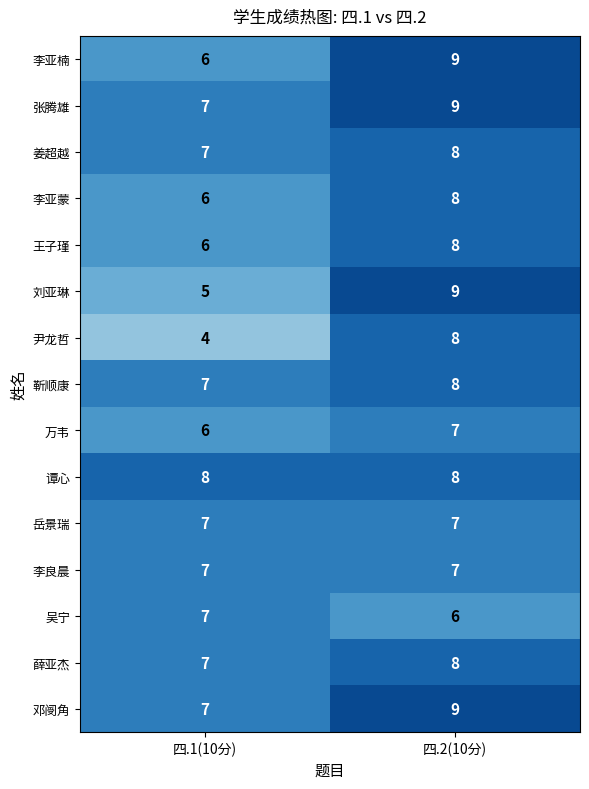

What is the spread (max minus min) of values at 四.1(10分)?

4